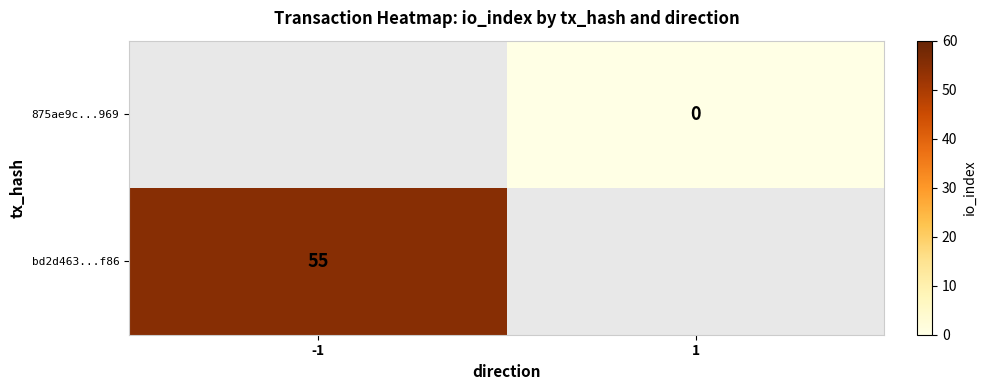

The 875ae9c...969 series shows 0.0 at 1. True or false?

True